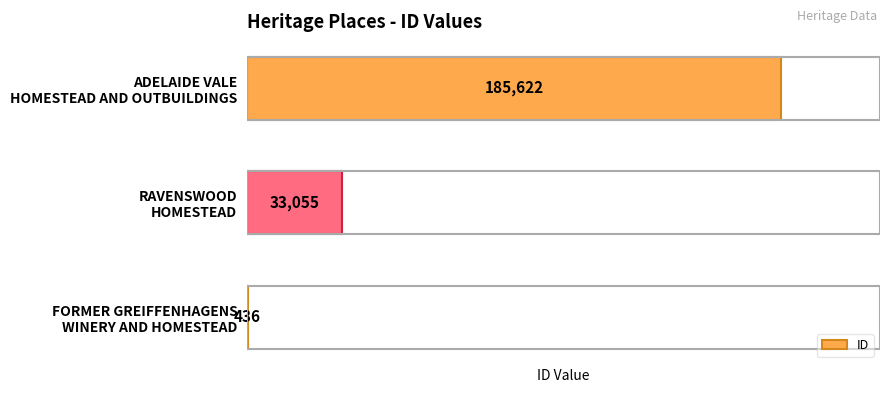

How many values are between 436 and 185622?

3